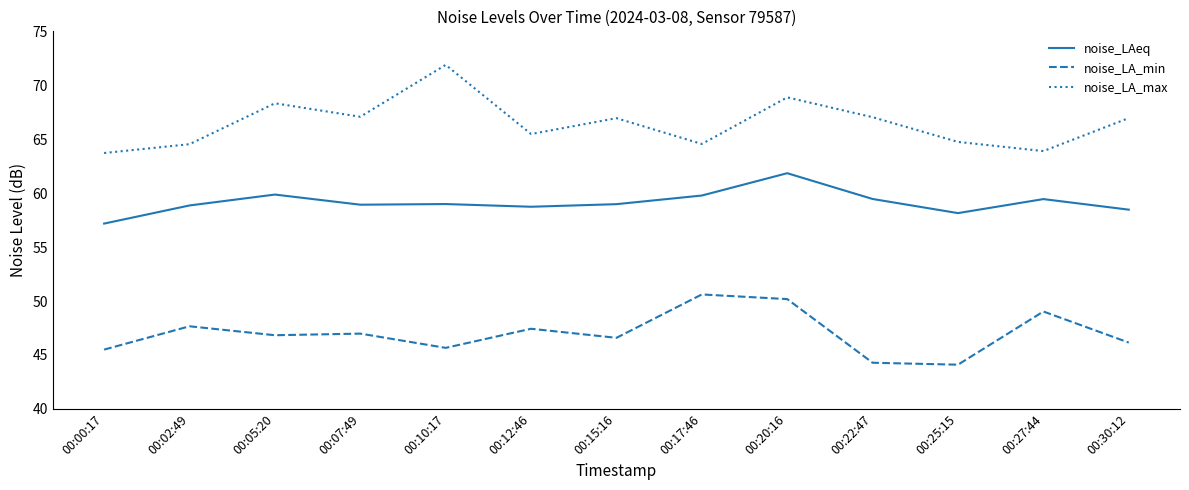

The noise_LA_max series shows 30.8 at 00:25:15. True or false?

False